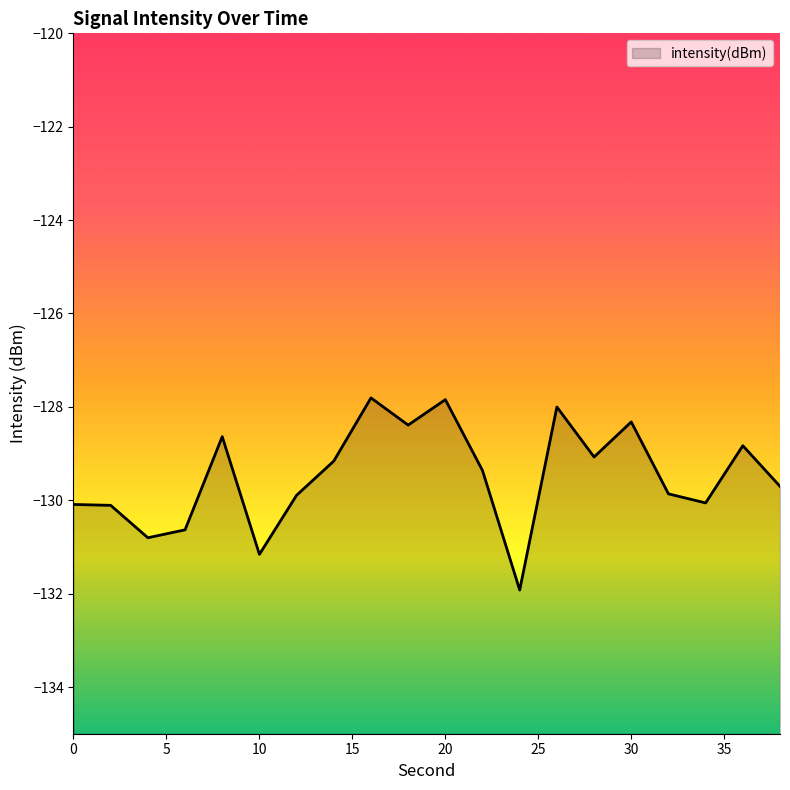

At which category does the data reach its first local valley?

4